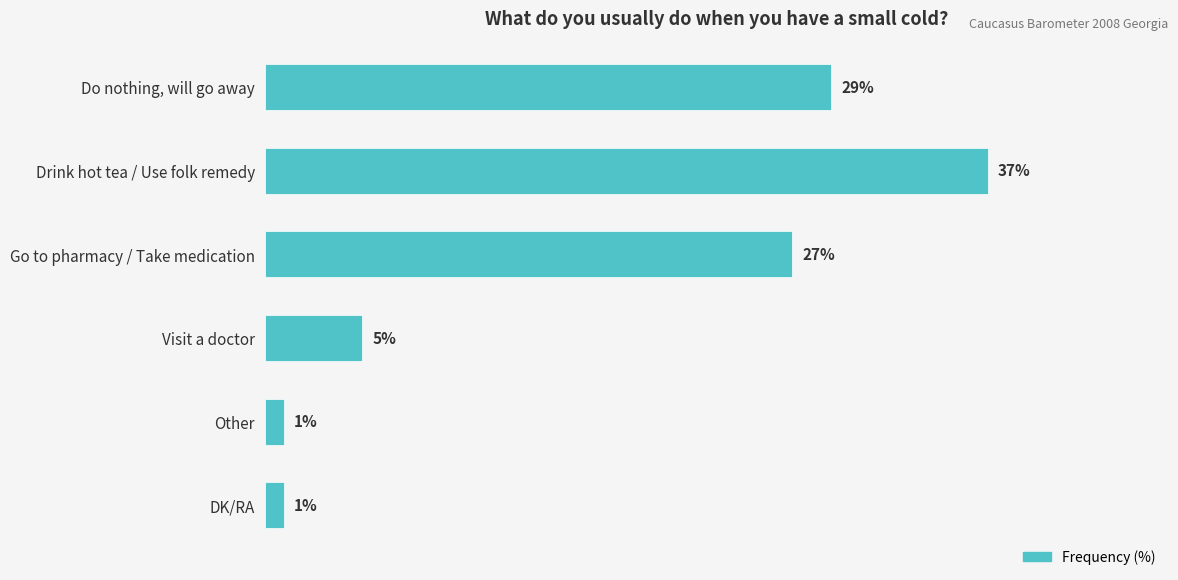

Which category has the highest value across all series?

Drink hot tea / Use folk remedy